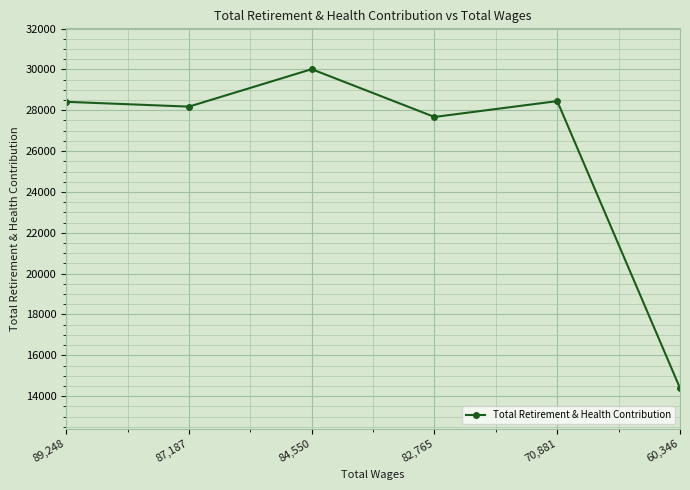

What is the greatest value displayed?

30011